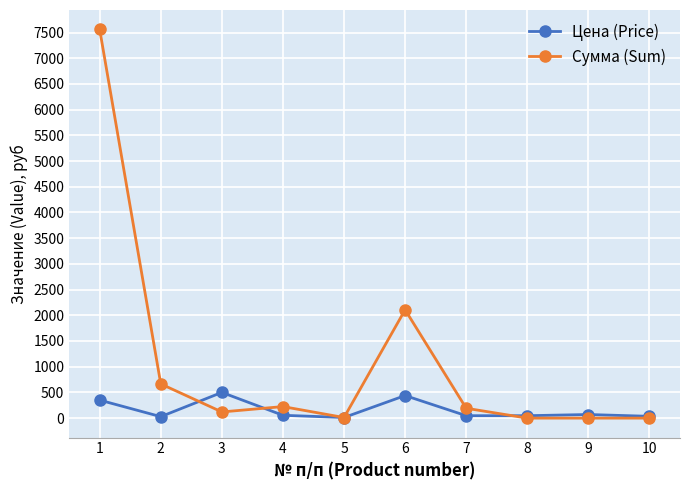

Where is the first local maximum for Цена (Price)?

3